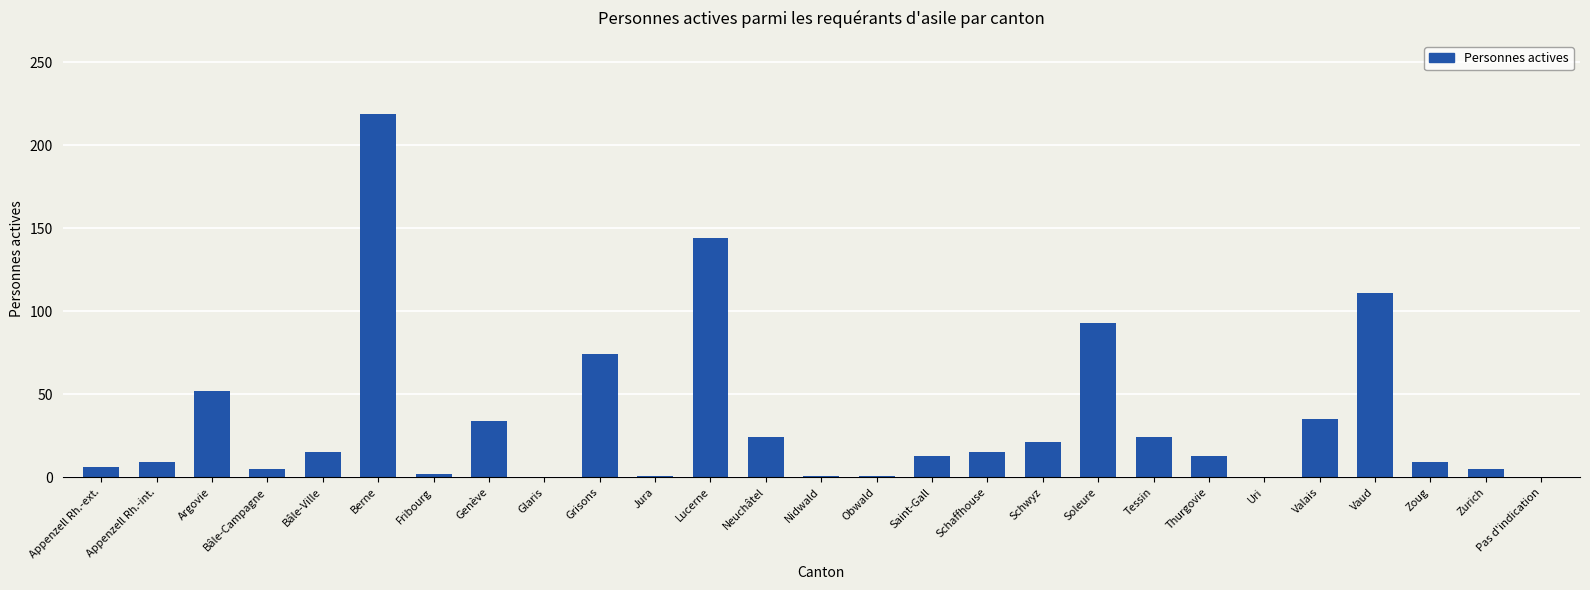

Which label corresponds to the largest value in the chart?

Berne